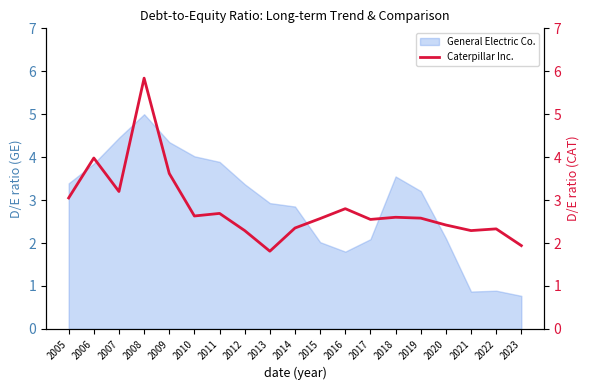

Is it true that General Electric Co. equals 6.8 at 2011?

False